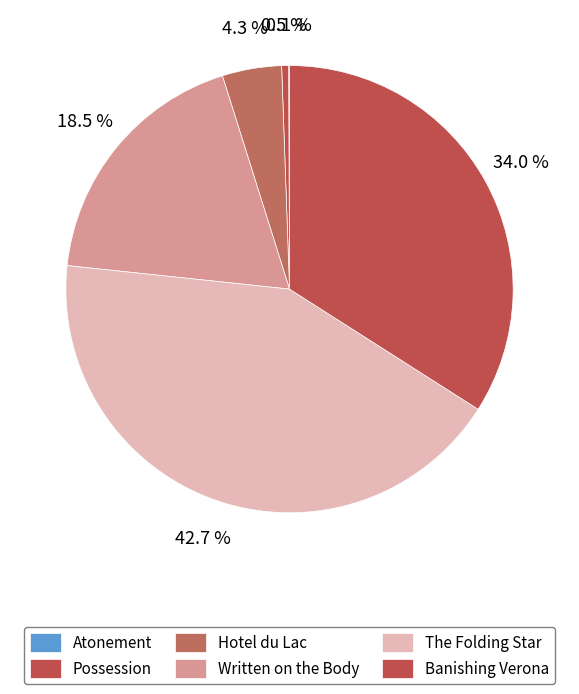

Rank the categories by value from highest to lowest.

The Folding Star, Banishing Verona, Written on the Body, Hotel du Lac, Possession, Atonement